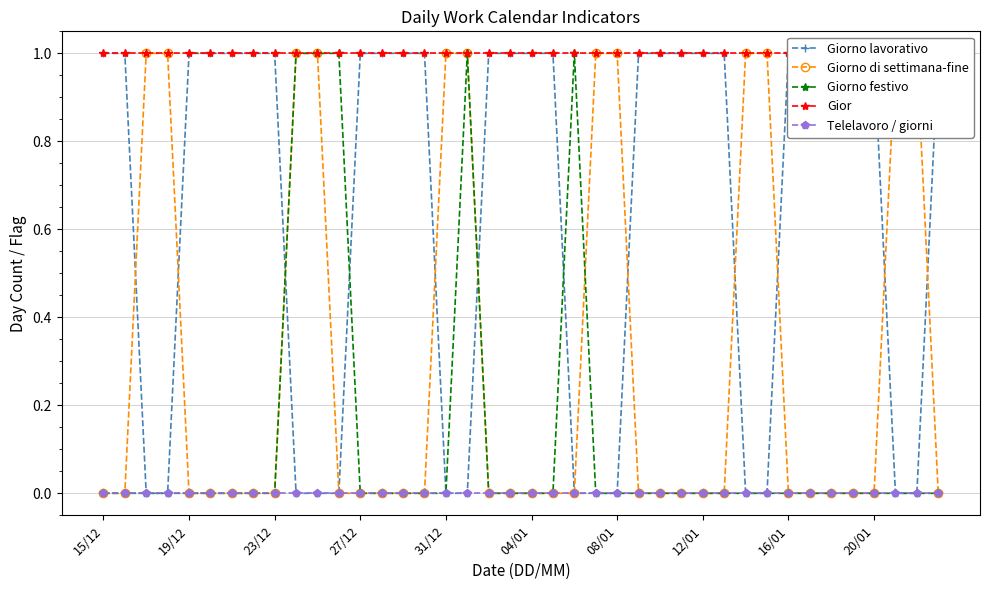

Is the value of Giorno festivo at 35 greater than the value of Telelavoro / giorni at 13?

No